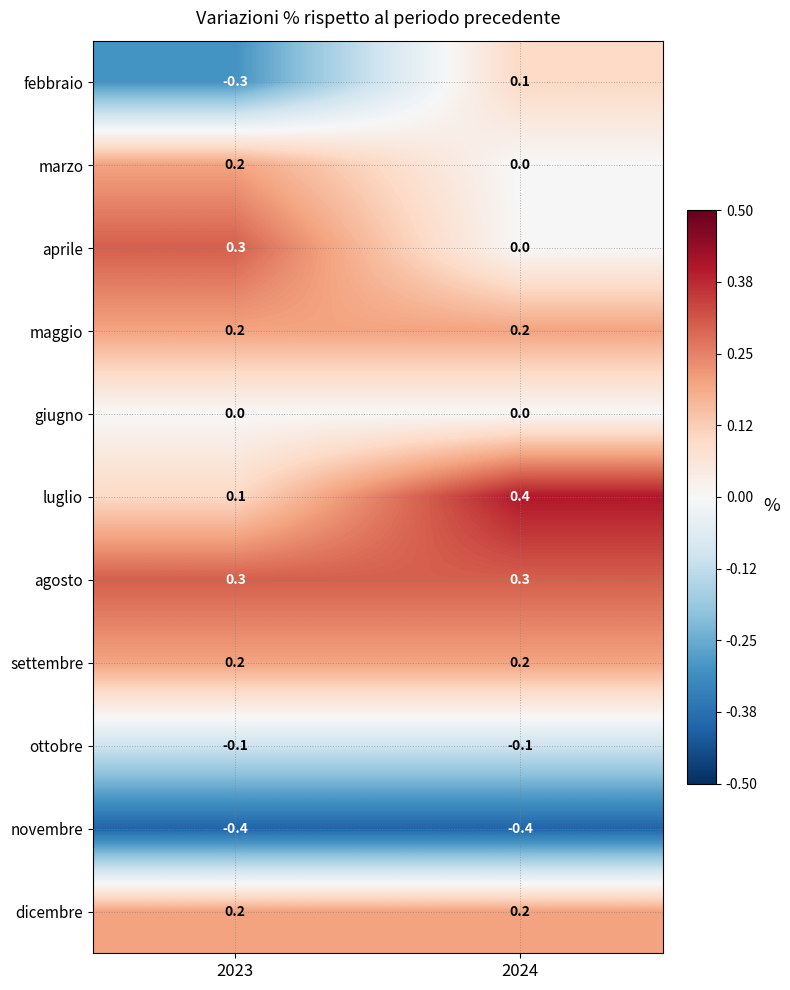

Count the number of categories in the chart.

2